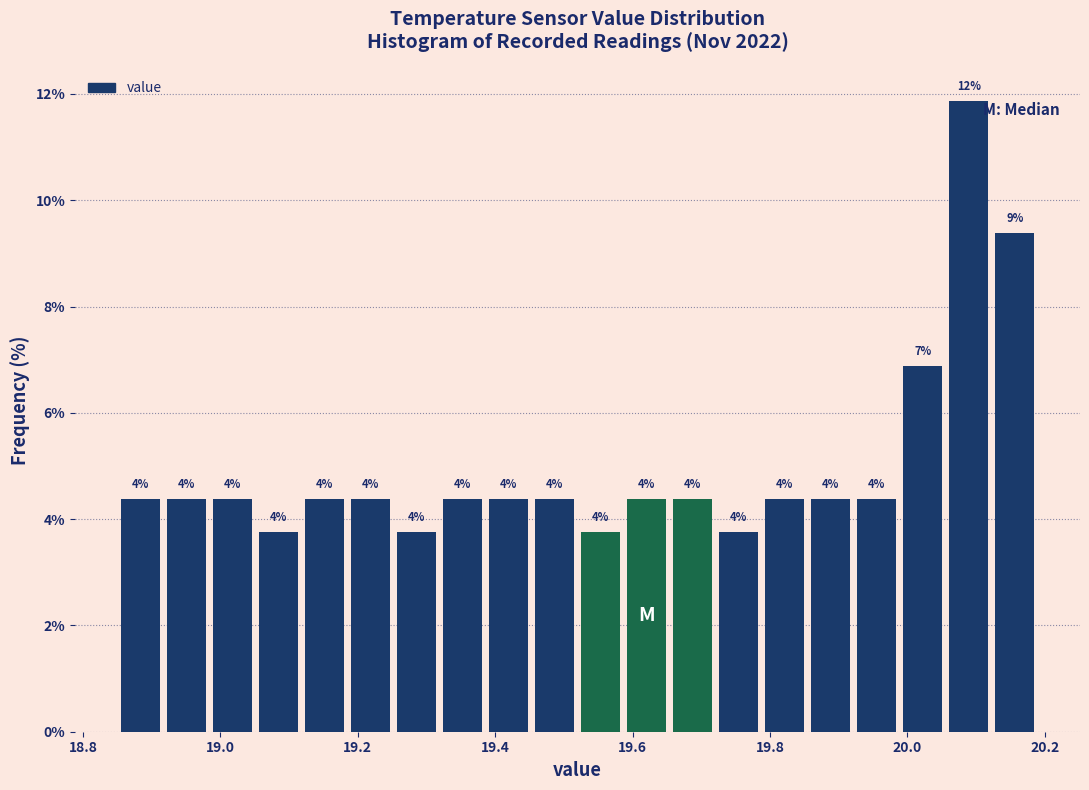

Read against the x-axis, roughly where is the centre of the tallest bar?

20.08